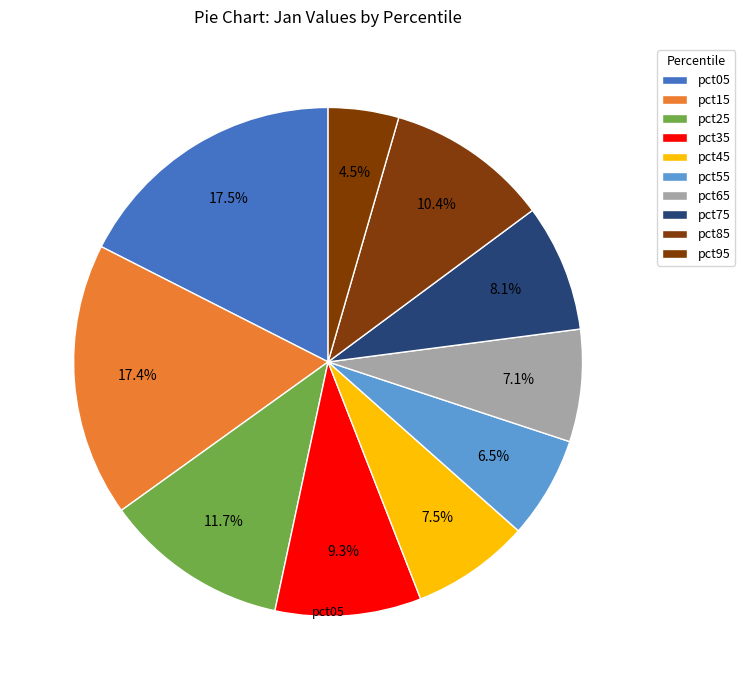

How many segments does this pie chart have?

10